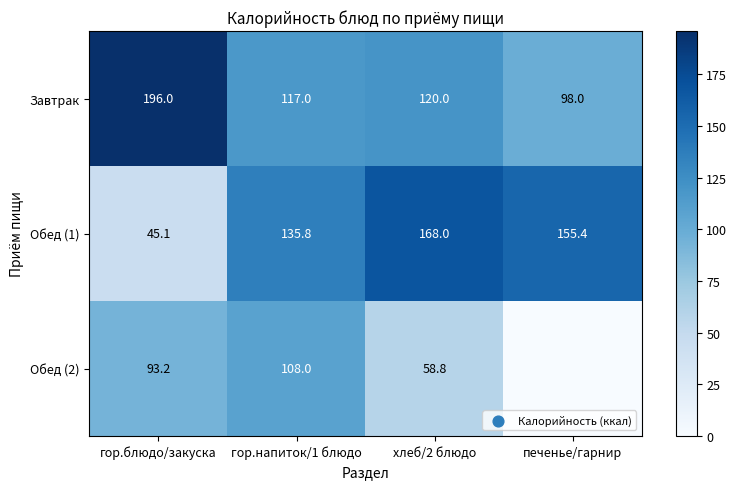

What is the maximum value for Завтрак?

196.0